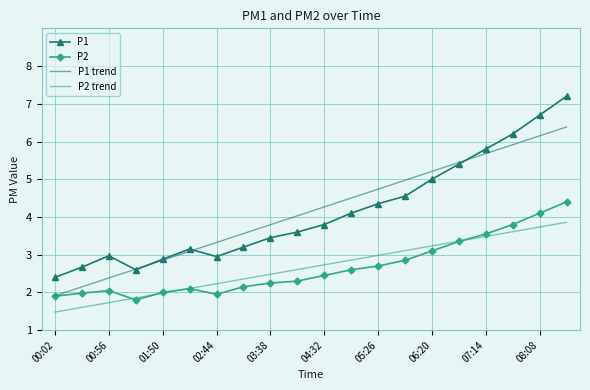

What is the maximum value shown in the chart?

7.2